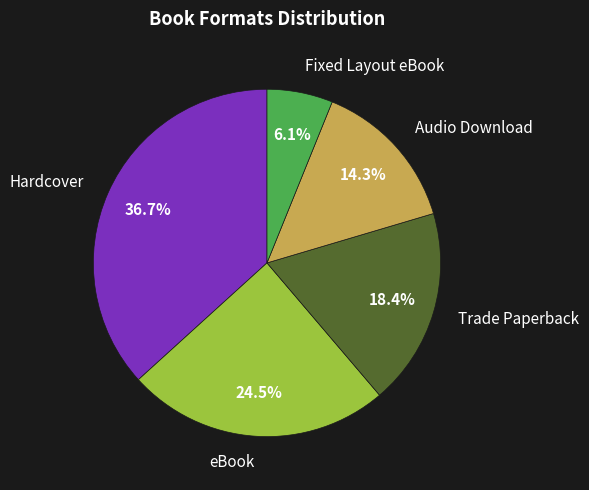

Which category has the biggest portion of the pie?

Hardcover